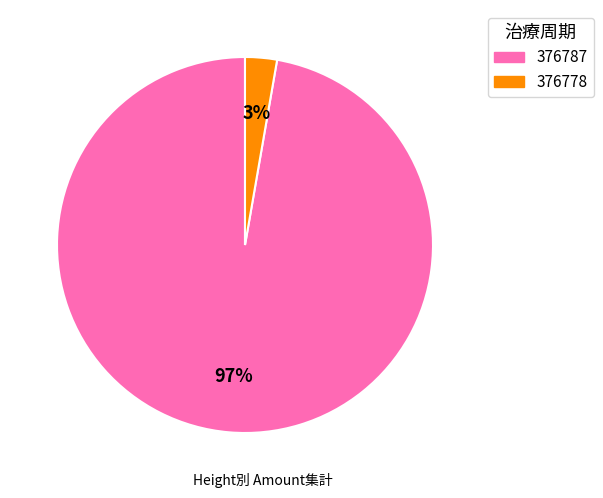

To the nearest percent, what is the combined percentage of 376778 and 376787?

100%